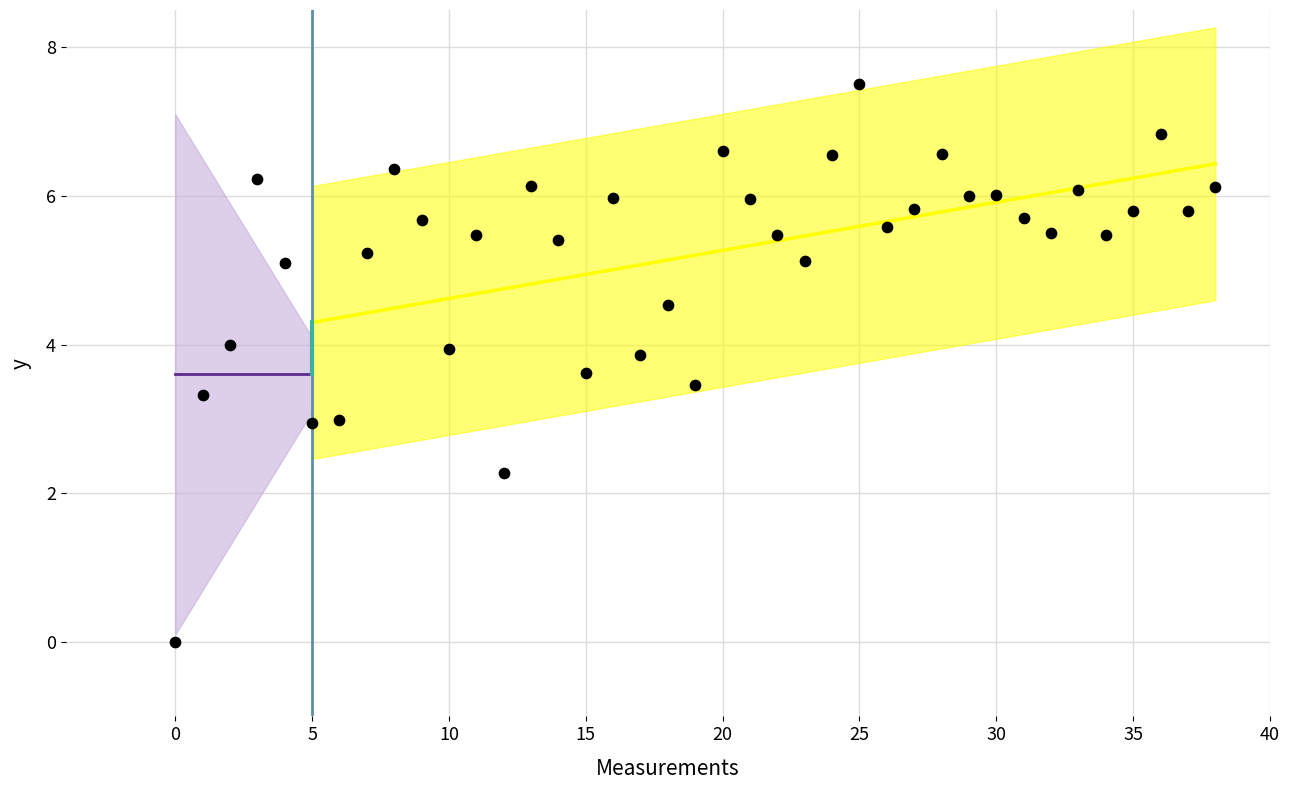

How many points are shown in the scatter plot?

39